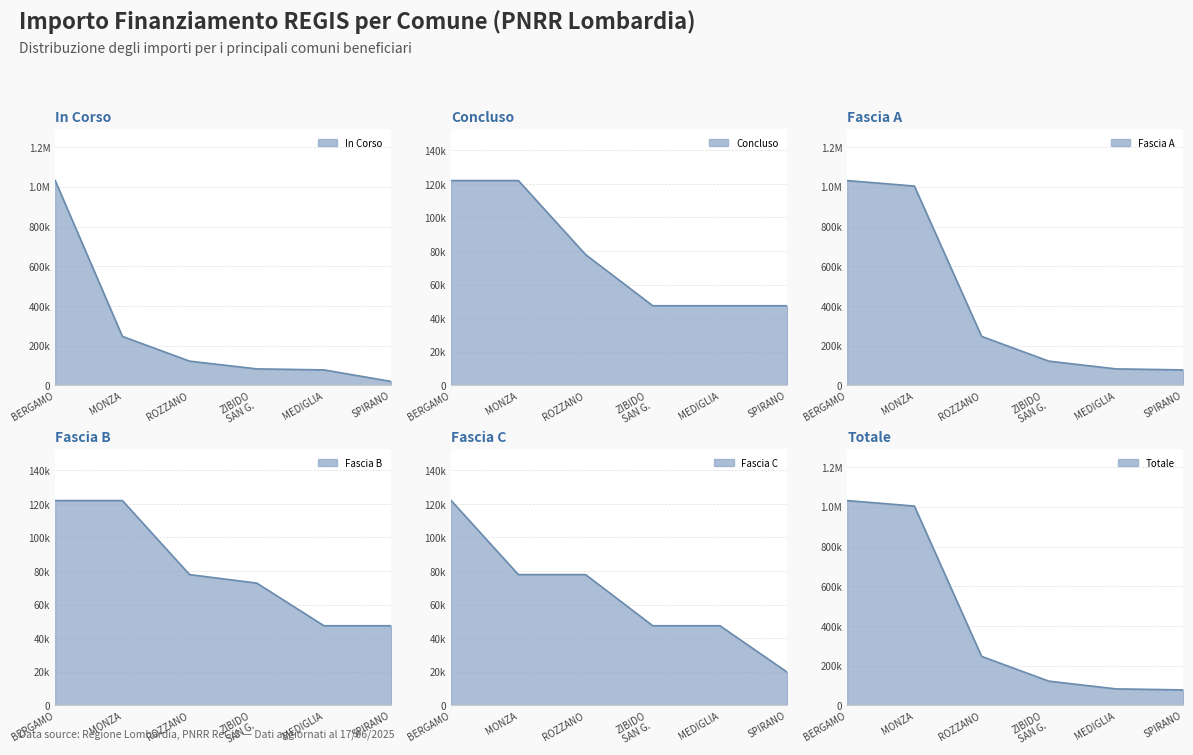

True or false: Concluso and Fascia C cross at least once.

False